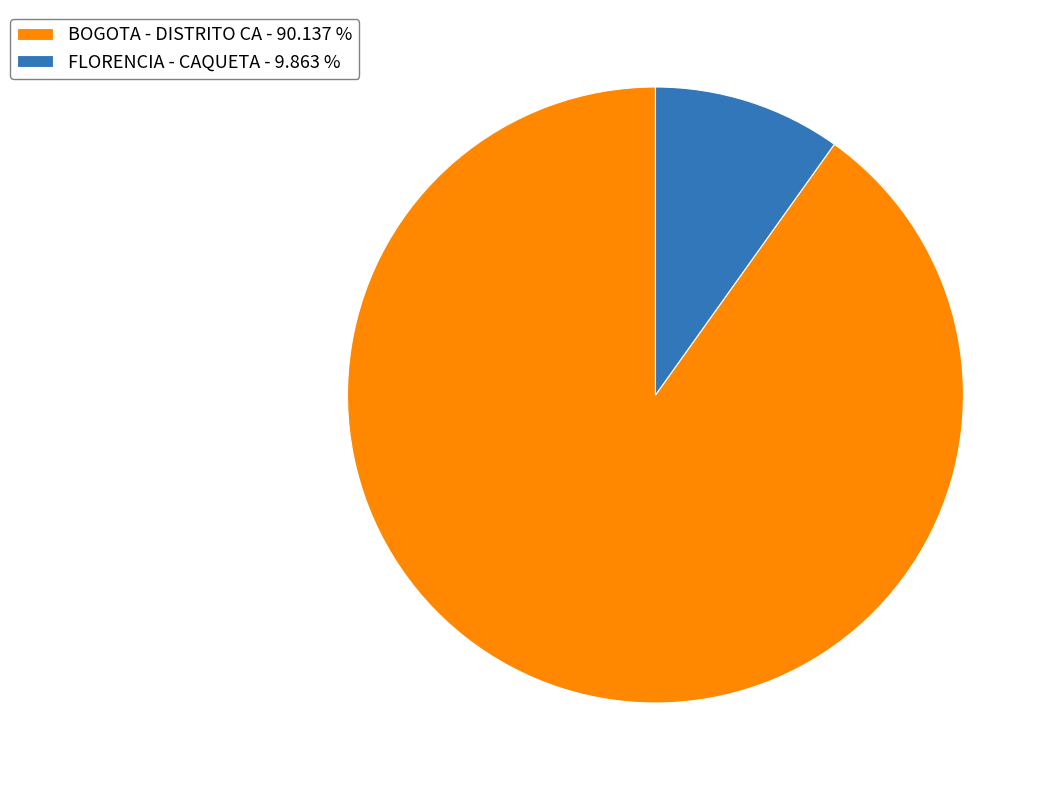

Is there a majority slice in this chart?

Yes